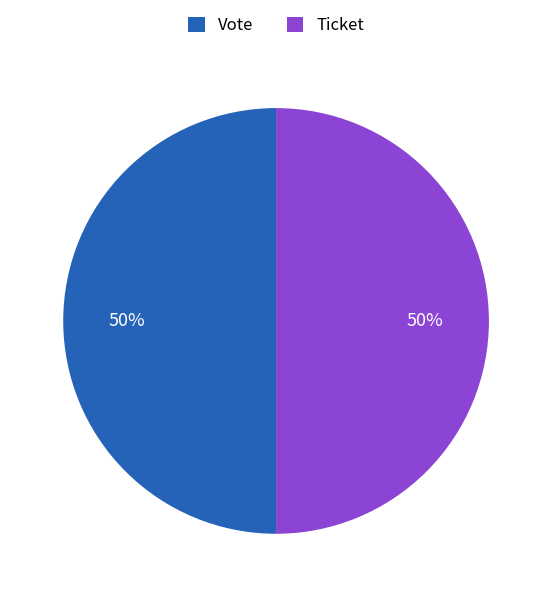

Is the sum of Vote and Ticket greater than half?

Yes